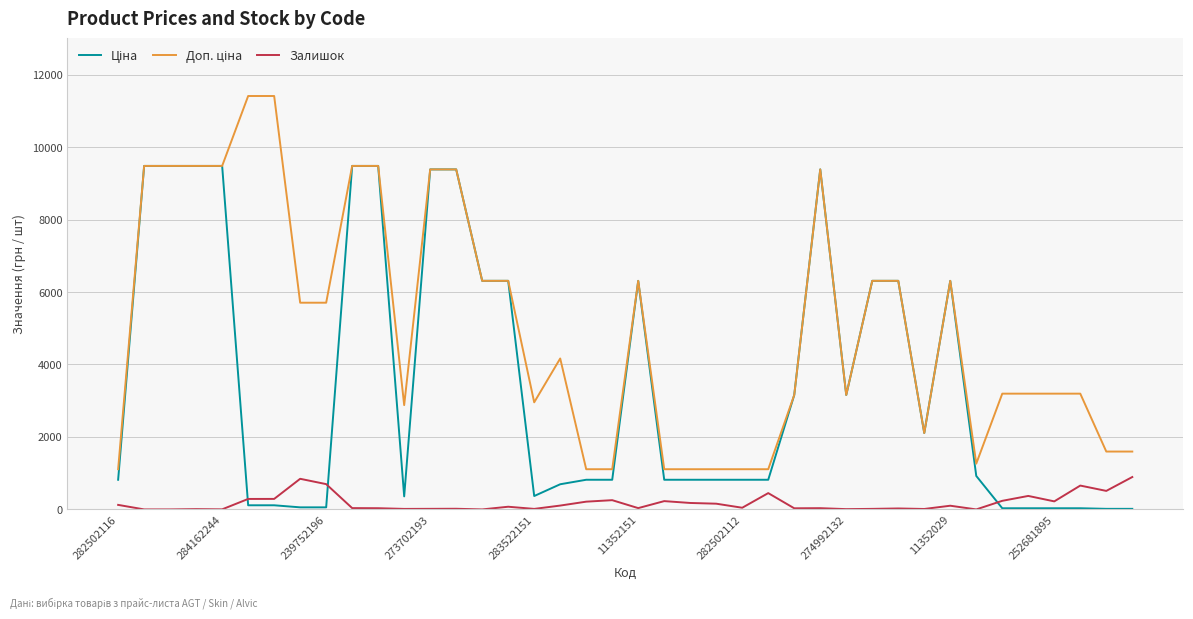

What is the maximum value for Залишок?

894.0